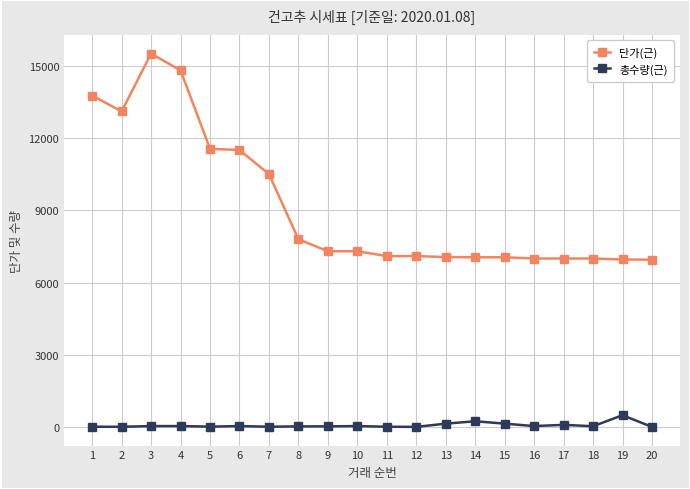

Rank the series by their average value, from highest to lowest.

단가(근), 총수량(근)